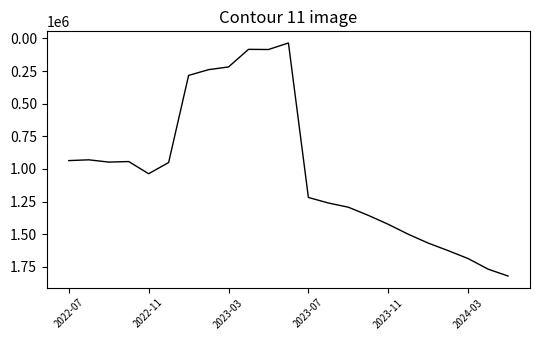

What is the difference between the second highest and minimum values?

1731298